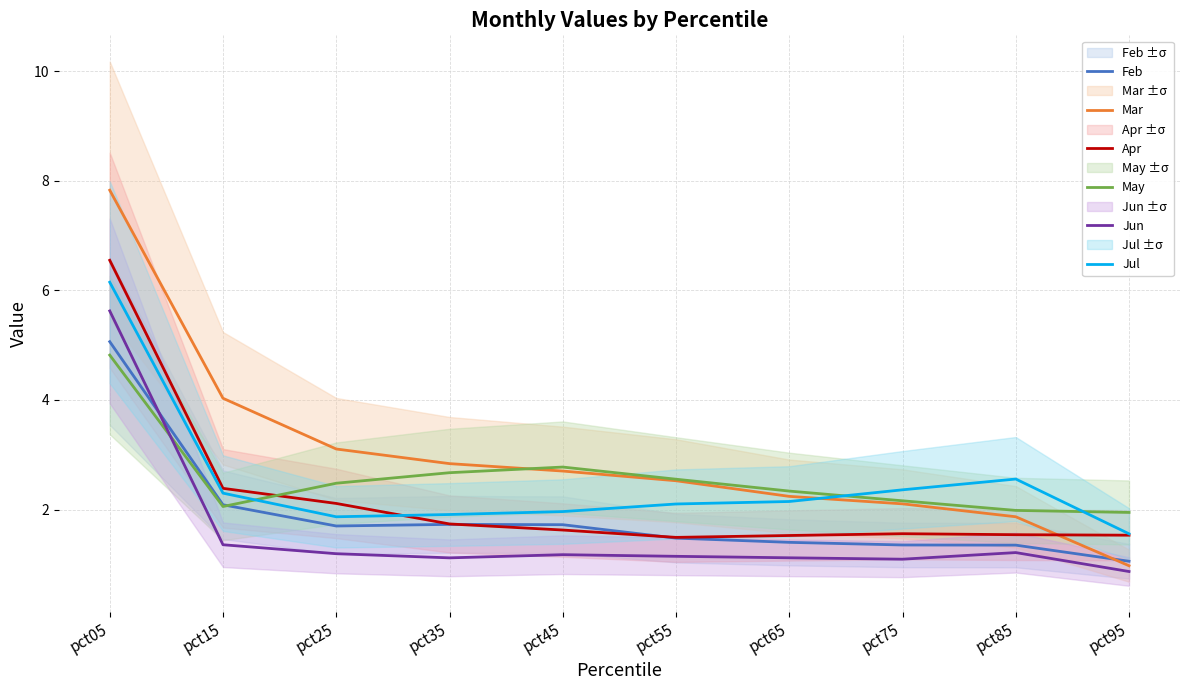

How many values in the Jul series are below 2?

4